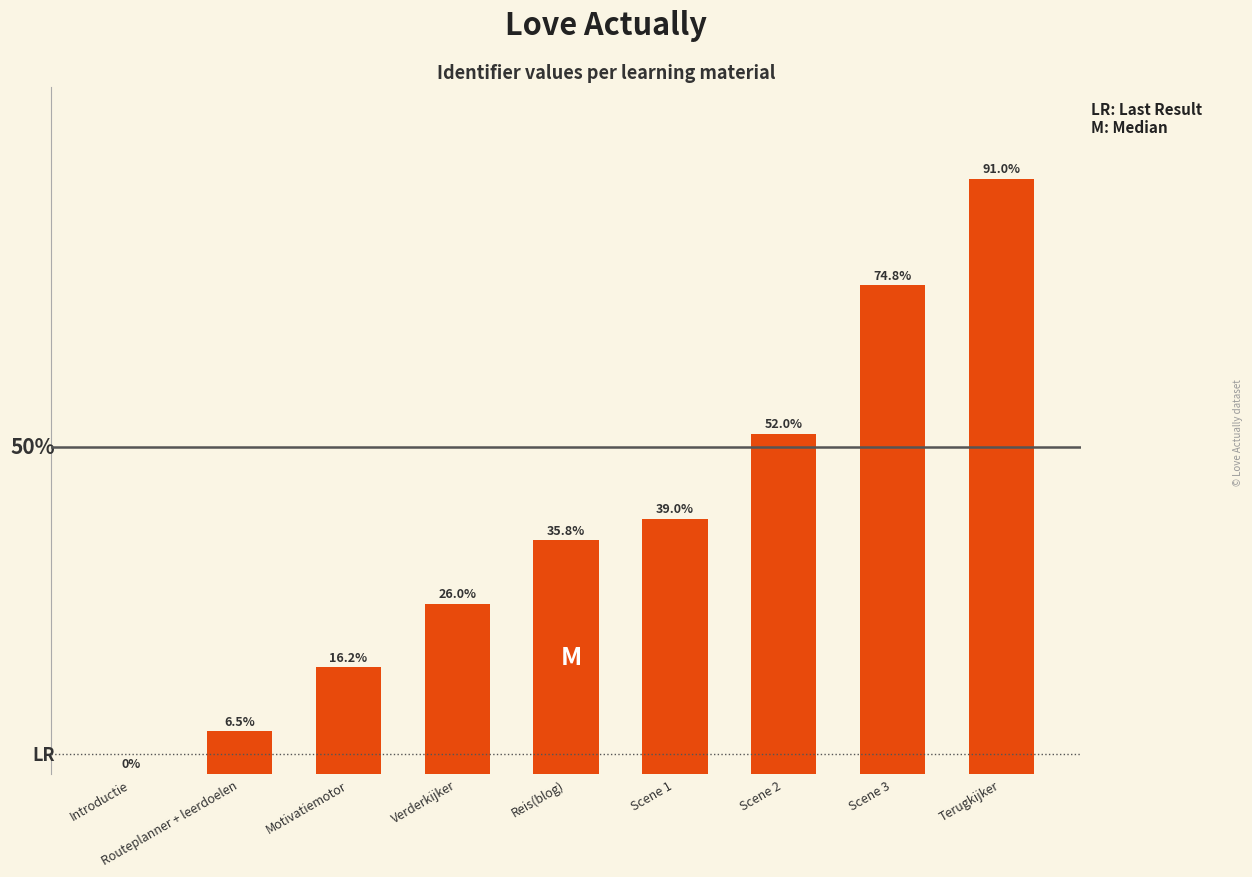

Where is the data nearest to the value 45?

Scene 1